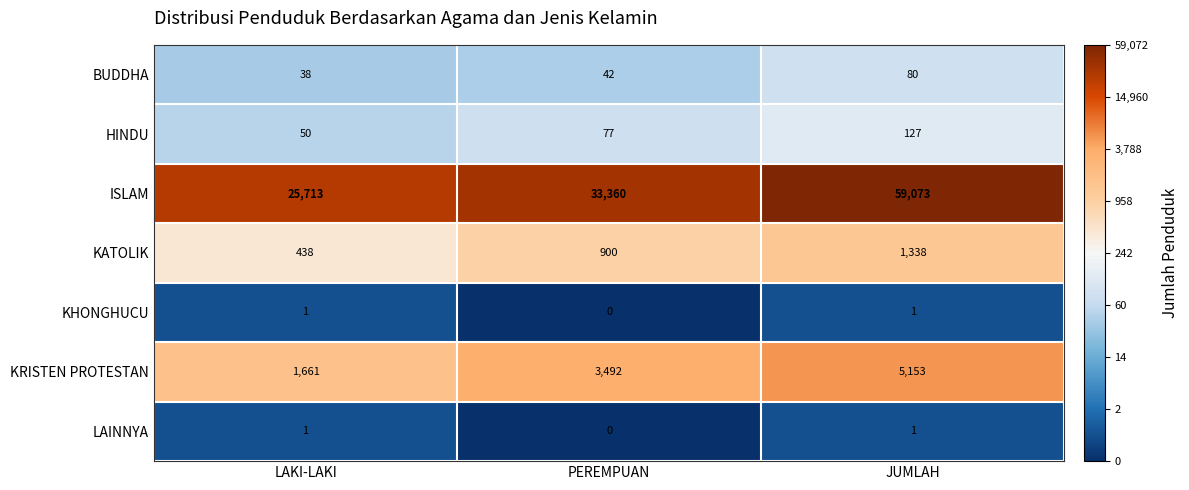

Between PEREMPUAN and JUMLAH, which series saw the biggest shift?

ISLAM